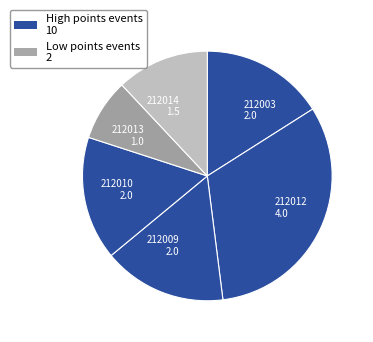

Approximately how many times larger is the value at 212010 2.0 compared to 212014 1.5?

1.3